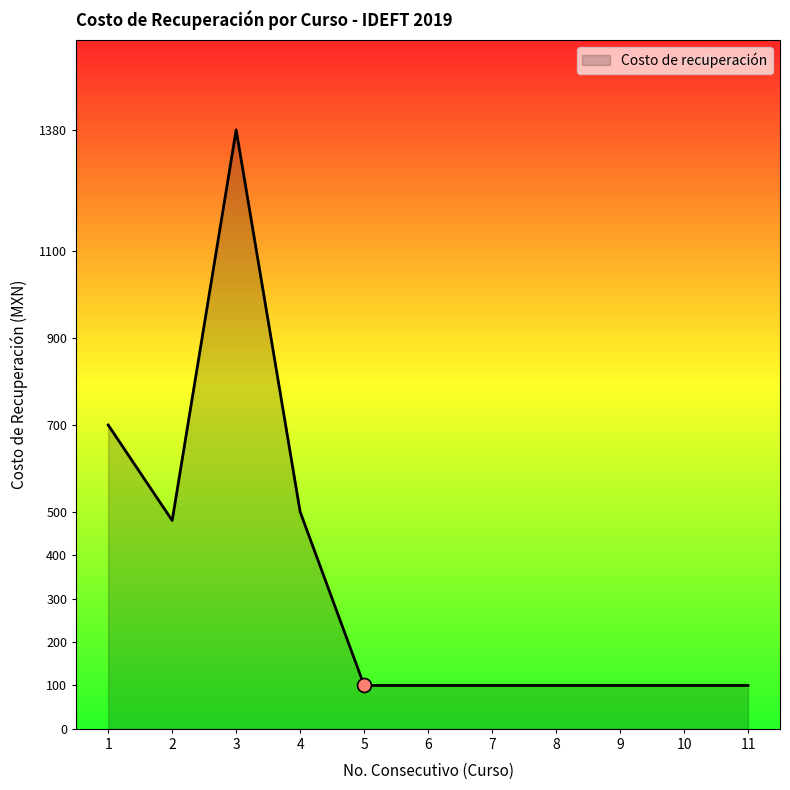

How many lines are shown in the chart?

1